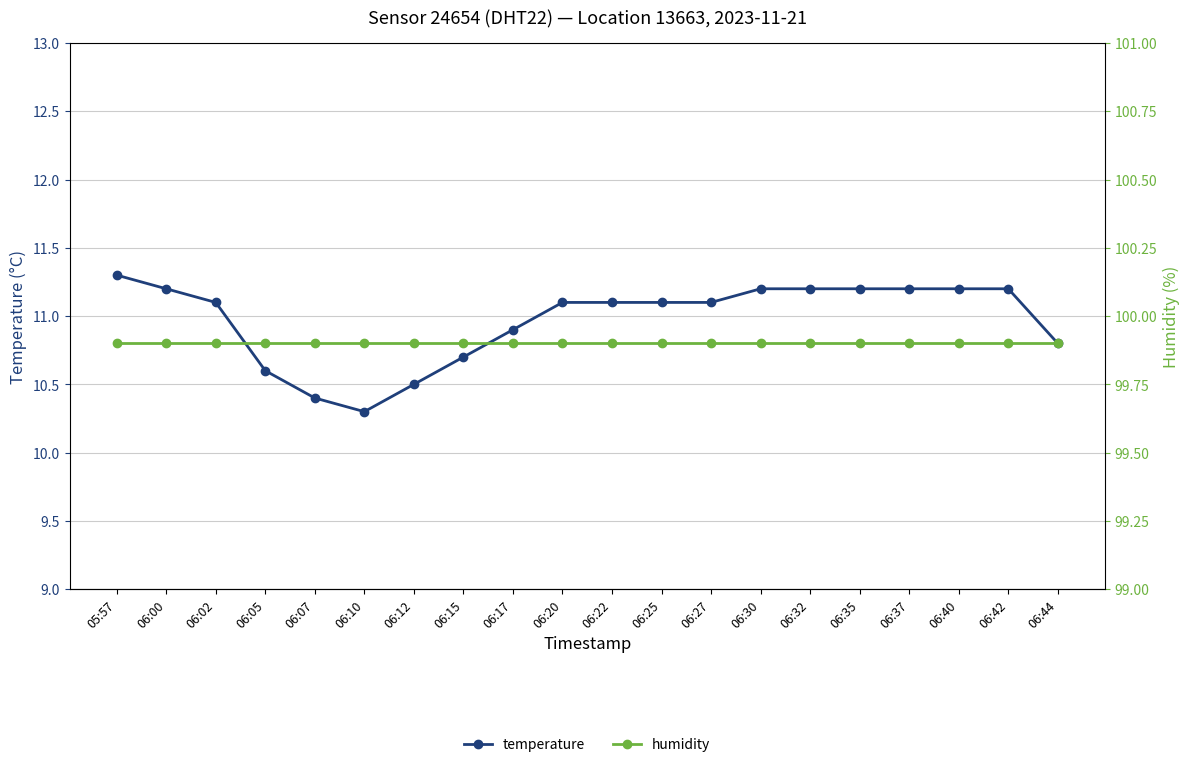

What is the value of the temperature point at the 10th from the left?

11.1